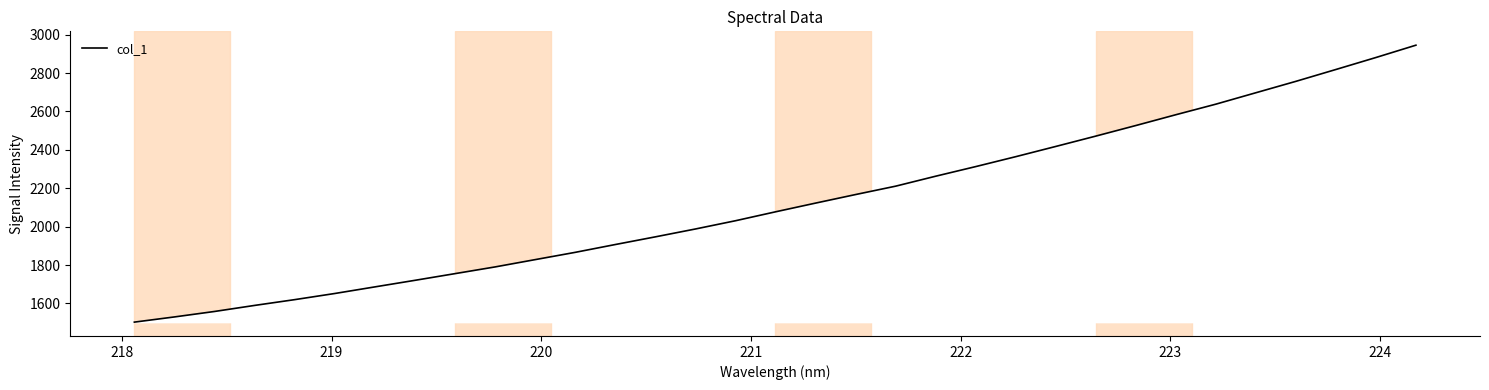

What is the maximum value shown in the chart?

2945.2